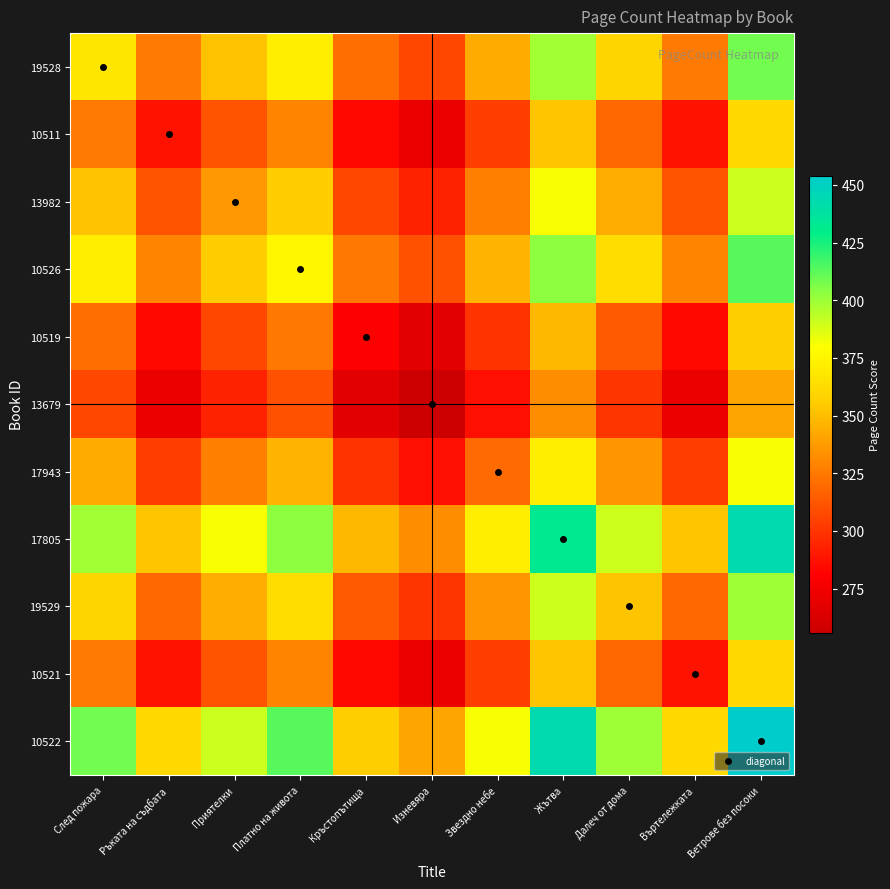

Reading right to left, list all the values displayed in this chart.

19528: Ветрове без посоки=408.7	Въртележката=325.6	Далеч от дома=359.9	Жътва=398.7	Звездно небе=343.2	Изневяра=306.9	Кръстопътища=321.0	Платно на живота=372.0	Приятелки=351.6	Ръката на съдбата=325.6	След пожара=368.0
10511: Ветрове без посоки=361.6	Въртележката=288.0	Далеч от дома=318.4	Жътва=352.7	Звездно небе=303.6	Изневяра=271.5	Кръстопътища=284.0	Платно на живота=329.1	Приятелки=311.1	Ръката на съдбата=288.0	След пожара=325.6
13982: Ветрове без посоки=390.6	Въртележката=311.1	Далеч от дома=343.9	Жътва=381.0	Звездно небе=327.9	Изневяра=293.3	Кръстопътища=306.7	Платно на живота=355.4	Приятелки=336.0	Ръката на съдбата=311.1	След пожара=351.6
10526: Ветрове без посоки=413.2	Въртележката=329.1	Далеч от дома=363.8	Жътва=403.0	Звездно небе=346.9	Изневяра=310.3	Кръстопътища=324.5	Платно на живота=376.0	Приятелки=355.4	Ръката на съдбата=329.1	След пожара=372.0
10519: Ветрове без посоки=356.5	Въртележката=284.0	Далеч от дома=313.9	Жътва=347.8	Звездно небе=299.3	Изневяра=267.7	Кръстопътища=280.0	Платно на живота=324.5	Приятелки=306.7	Ръката на съдбата=284.0	След пожара=321.0
13679: Ветрове без посоки=340.9	Въртележката=271.5	Далеч от дома=300.2	Жътва=332.6	Звездно небе=286.2	Изневяра=256.0	Кръстопътища=267.7	Платно на живота=310.3	Приятелки=293.3	Ръката на съдбата=271.5	След пожара=306.9
17943: Ветрове без посоки=381.2	Въртележката=303.6	Далеч от дома=335.6	Жътва=371.8	Звездно небе=320.0	Изневяра=286.2	Кръстопътища=299.3	Платно на живота=346.9	Приятелки=327.9	Ръката на съдбата=303.6	След пожара=343.2
17805: Ветрове без посоки=442.9	Въртележката=352.7	Далеч от дома=390.0	Жътва=432.0	Звездно небе=371.8	Изневяра=332.6	Кръстопътища=347.8	Платно на живота=403.0	Приятелки=381.0	Ръката на съдбата=352.7	След пожара=398.7
19529: Ветрове без посоки=399.8	Въртележката=318.4	Далеч от дома=352.0	Жътва=390.0	Звездно небе=335.6	Изневяра=300.2	Кръстопътища=313.9	Платно на живота=363.8	Приятелки=343.9	Ръката на съдбата=318.4	След пожара=359.9
10521: Ветрове без посоки=361.6	Въртележката=288.0	Далеч от дома=318.4	Жътва=352.7	Звездно небе=303.6	Изневяра=271.5	Кръстопътища=284.0	Платно на живота=329.1	Приятелки=311.1	Ръката на съдбата=288.0	След пожара=325.6
10522: Ветрове без посоки=454.0	Въртележката=361.6	Далеч от дома=399.8	Жътва=442.9	Звездно небе=381.2	Изневяра=340.9	Кръстопътища=356.5	Платно на живота=413.2	Приятелки=390.6	Ръката на съдбата=361.6	След пожара=408.7